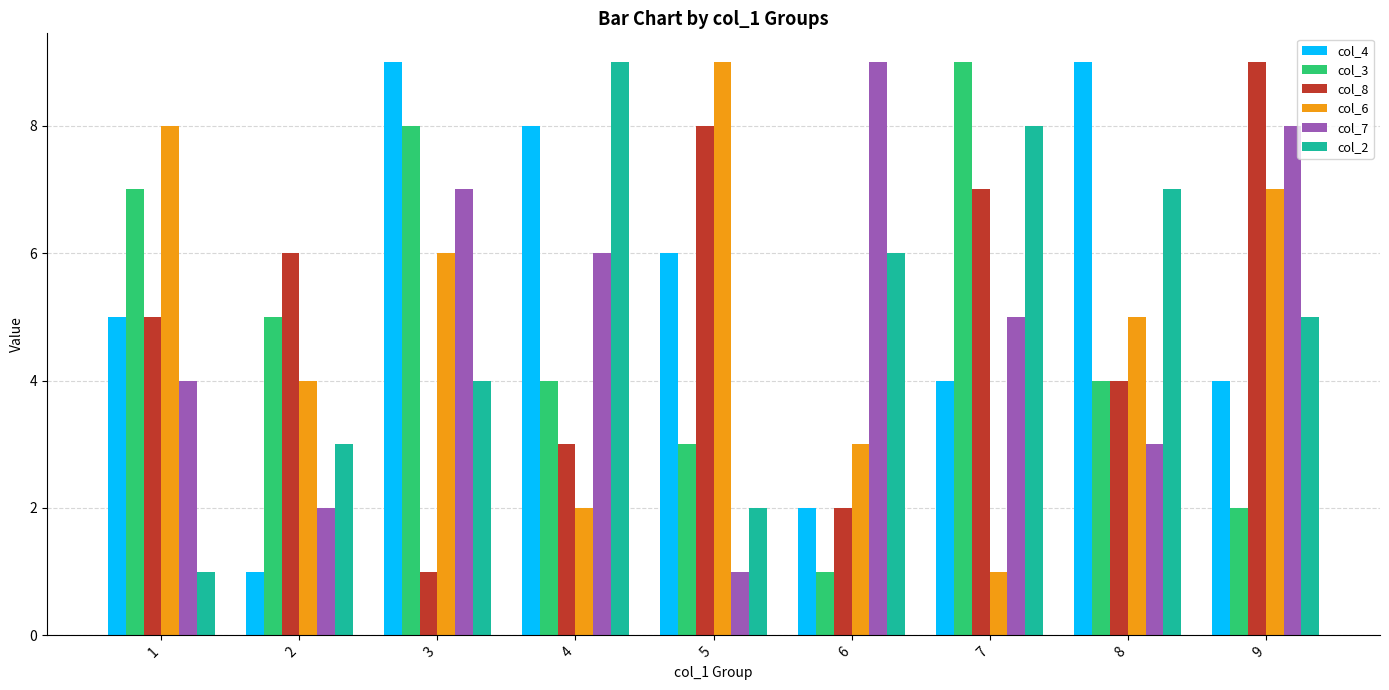

What is the value of the col_6 bar at the 6th from the left?

3